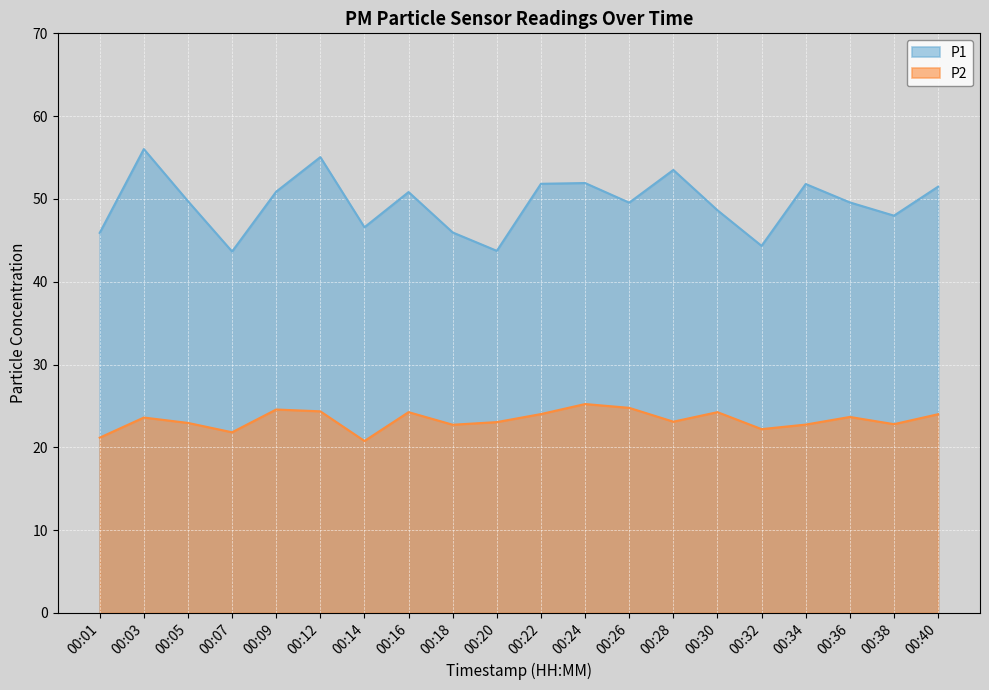

At 00:16, list the series in order from largest to smallest.

P1, P2